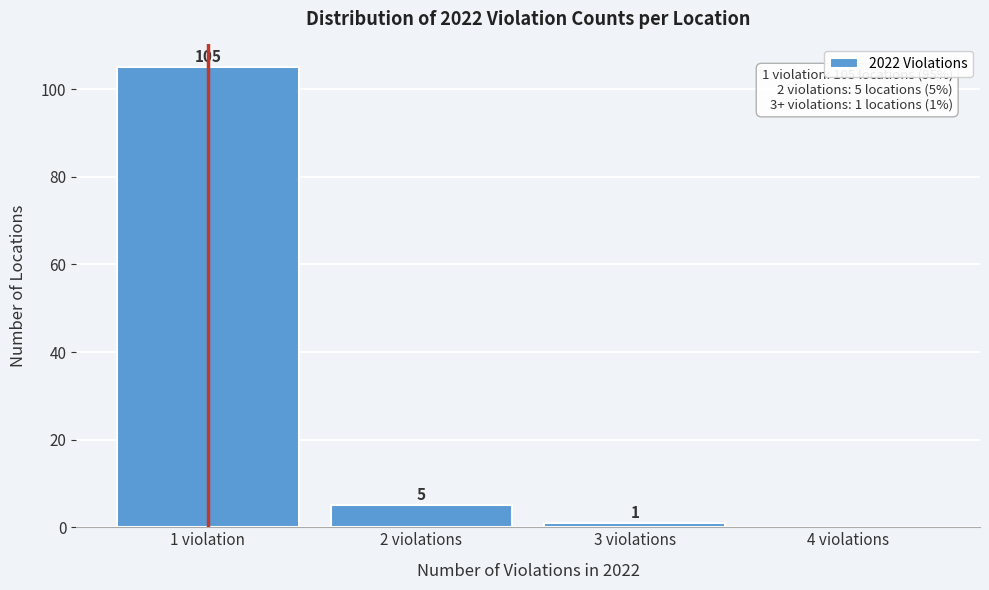

Reading right to left, transcribe all the data shown in this chart.

4 violations=0	3 violations=1	2 violations=5	1 violation=105